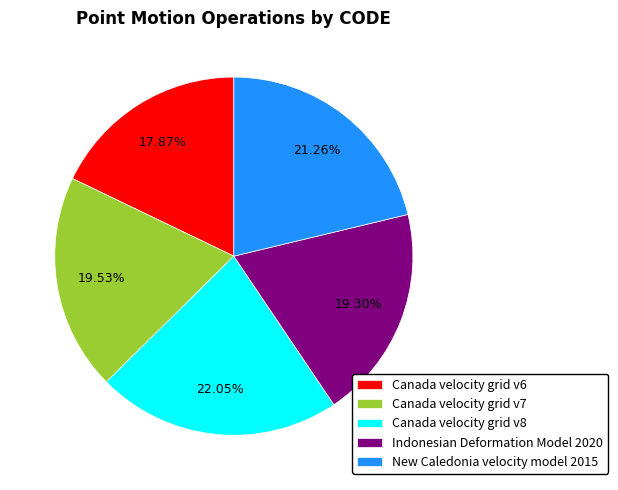

Is it true that Canada velocity grid v6 is 18% of the pie?

True